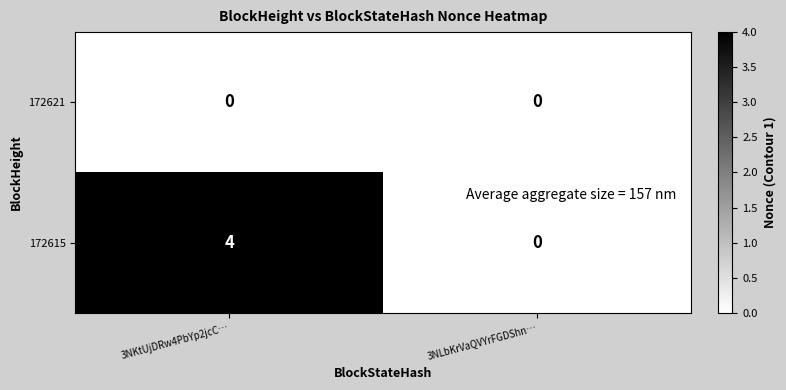

Rank the series by their maximum value, from highest to lowest.

172615, 172621